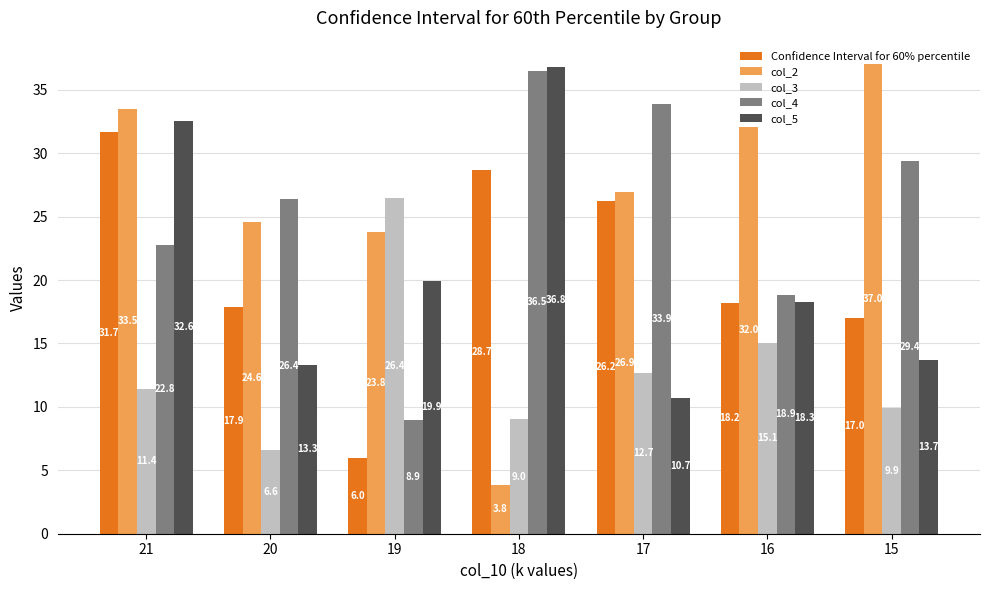

At which label is Confidence Interval for 60% percentile closest to 18?

20